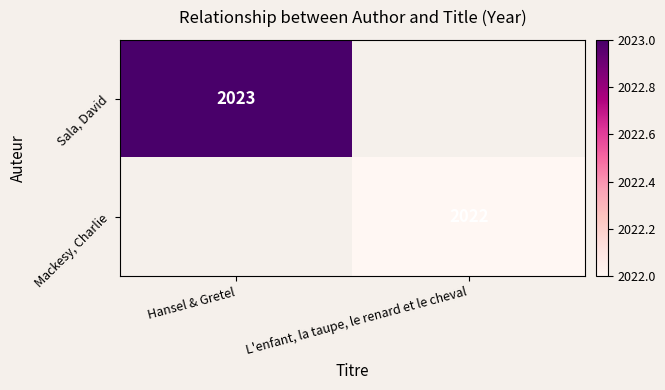

True or false: Mackesy, Charlie has a value of 2659 at L'enfant, la taupe, le renard et le cheval.

False